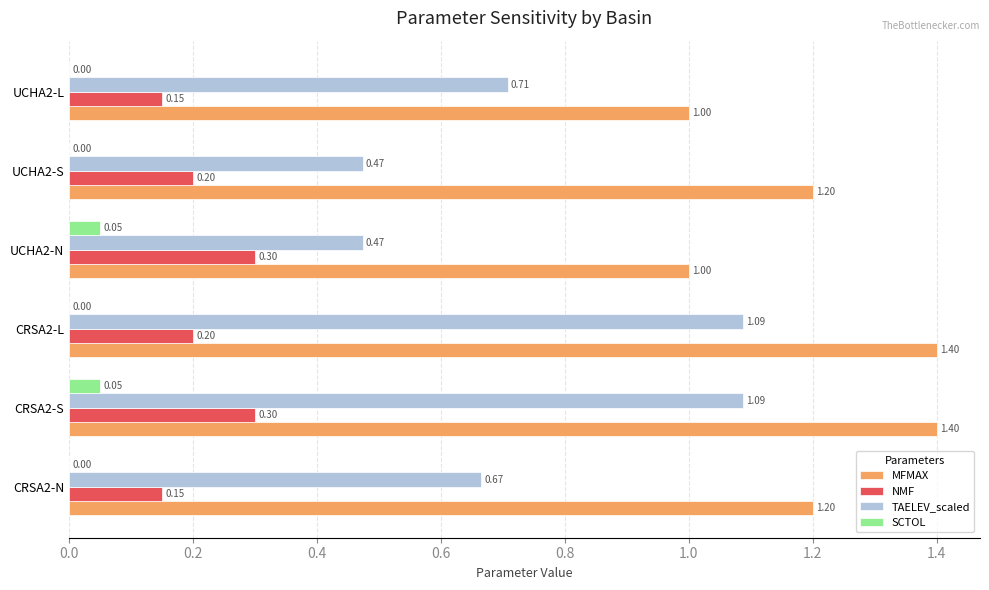

At which category is the sum across all series the highest?

CRSA2-S